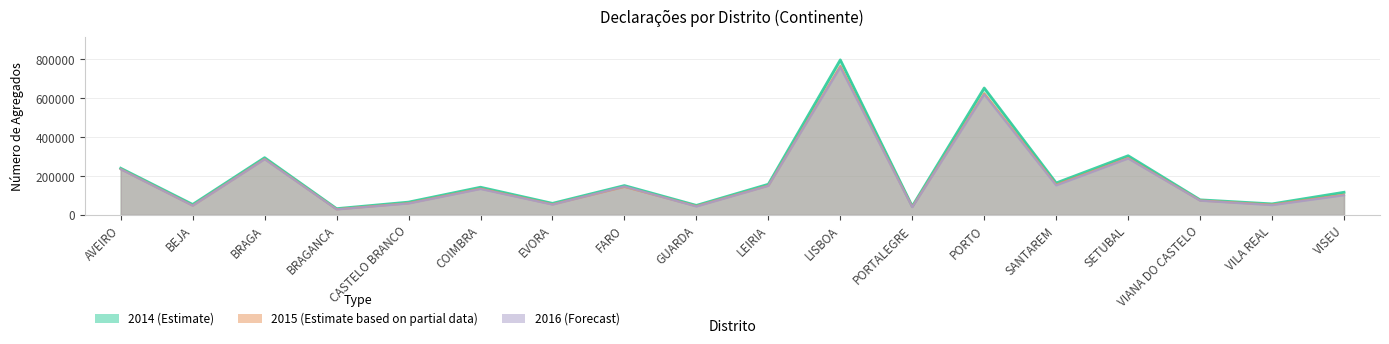

What is the sum of the 2016 values at PORTALEGRE and VIANA DO CASTELO?

113094